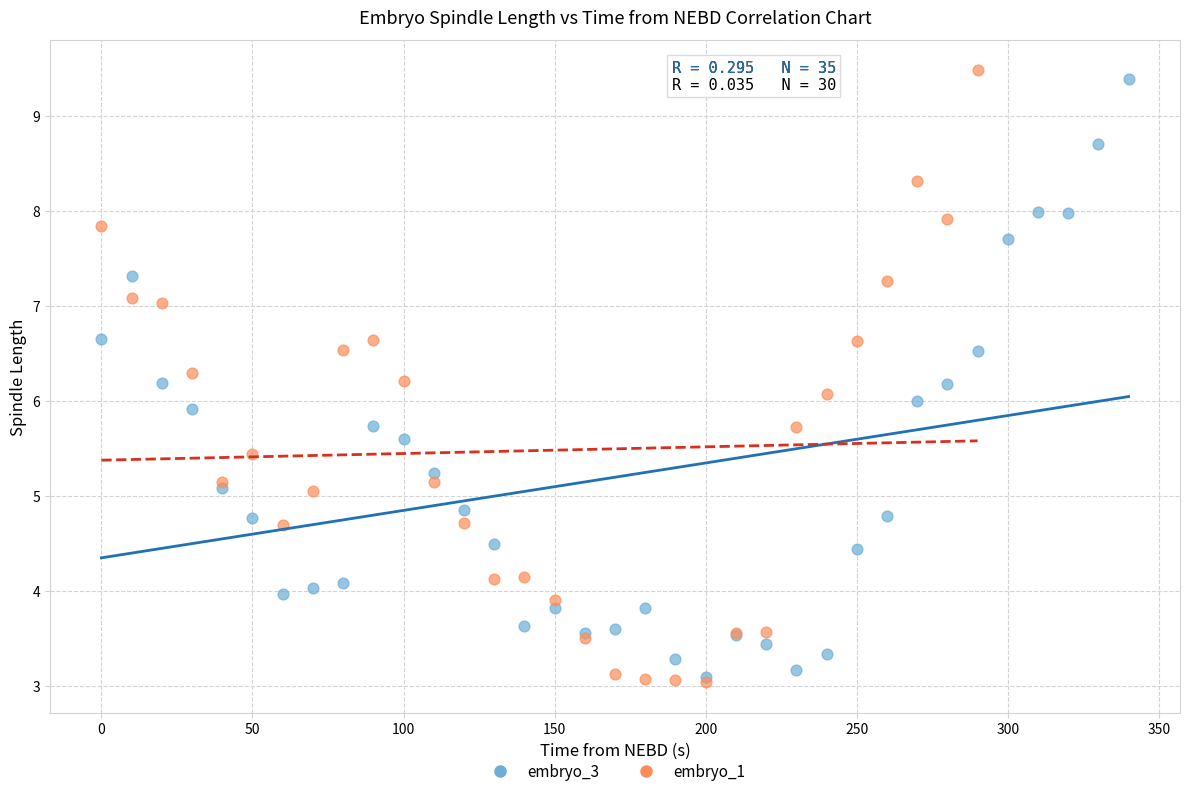

What are all the series names shown in the legend?

embryo_3, embryo_1